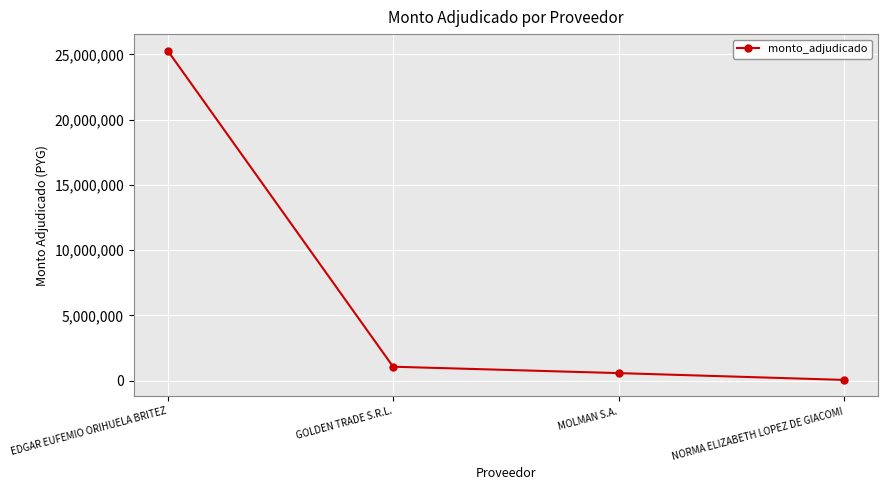

What is the difference between the second highest and second lowest values?

489420